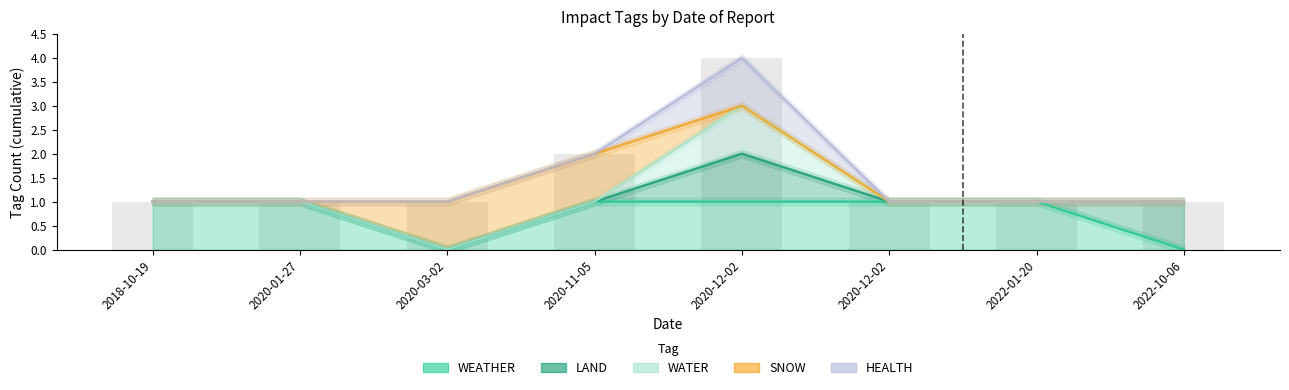

What is the label of the 6th bar from the left?

2020-12-02